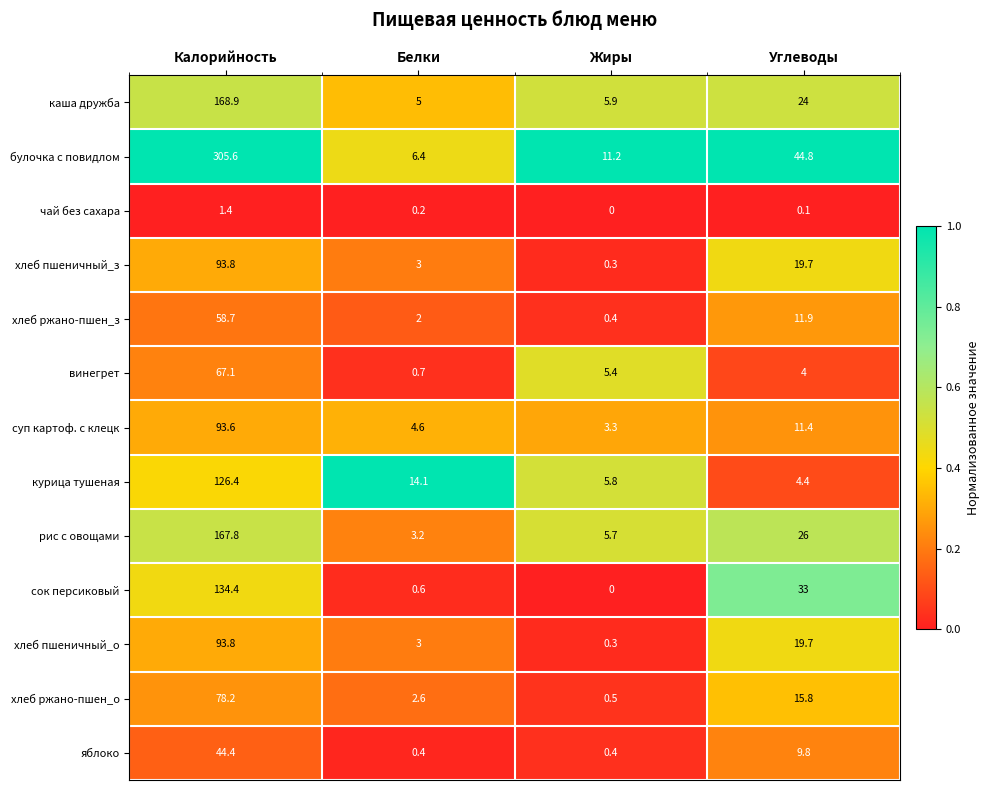

What is the approximate value of хлеб пшеничный_з at Жиры?

0.3